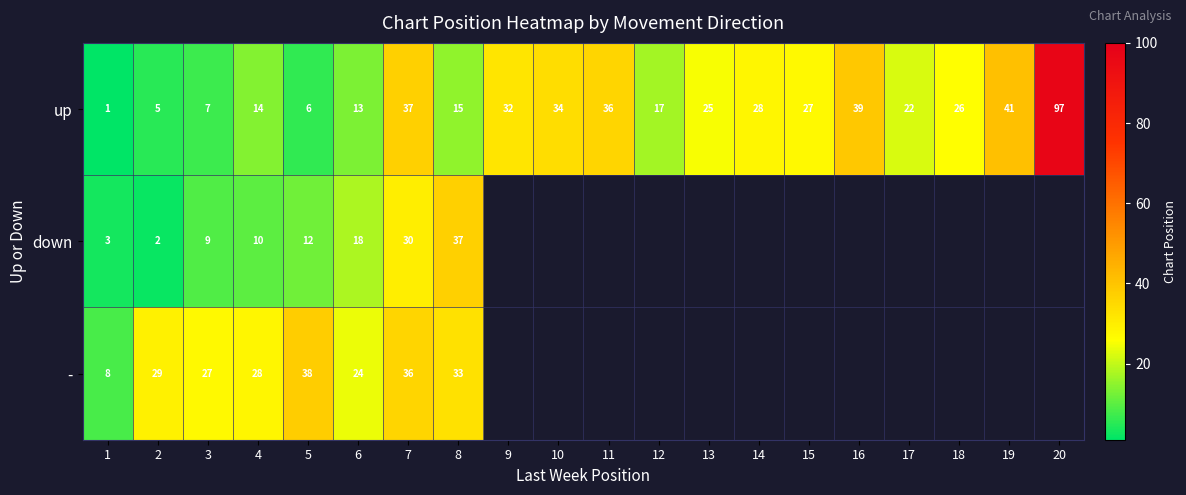

What is the spread (max minus min) of values at 4?

18